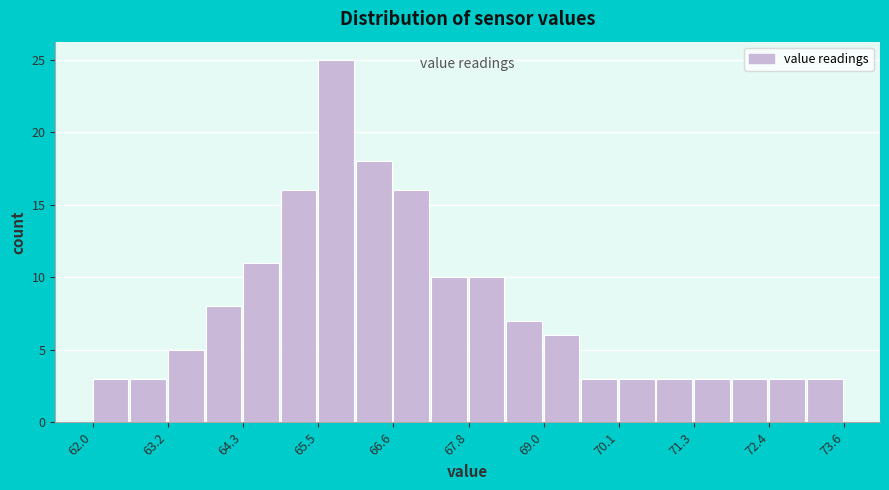

Around what value on the x-axis is the tallest bar? Give the approximate position of its centre, as read against the axis.

65.8